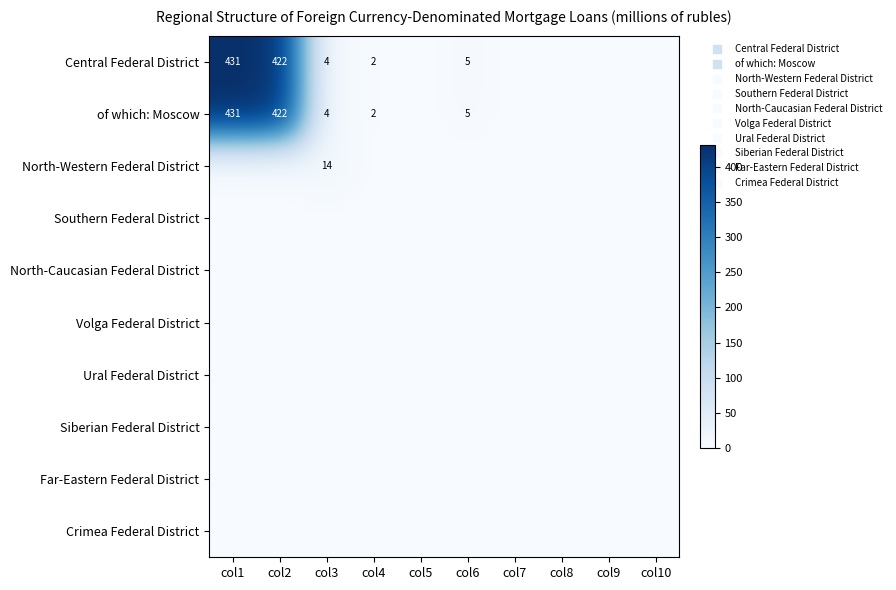

Rank the series by their maximum value, from lowest to highest.

Southern Federal District, North-Caucasian Federal District, Volga Federal District, Ural Federal District, Siberian Federal District, Far-Eastern Federal District, Crimea Federal District, North-Western Federal District, Central Federal District, of which: Moscow